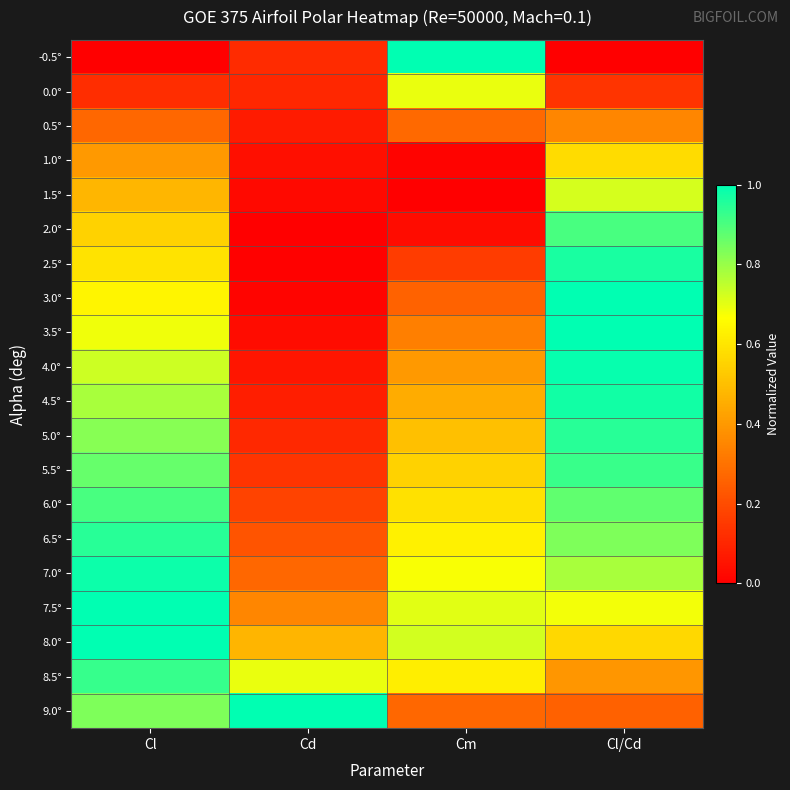

Which has a higher value, Cl or Cm?

Cm